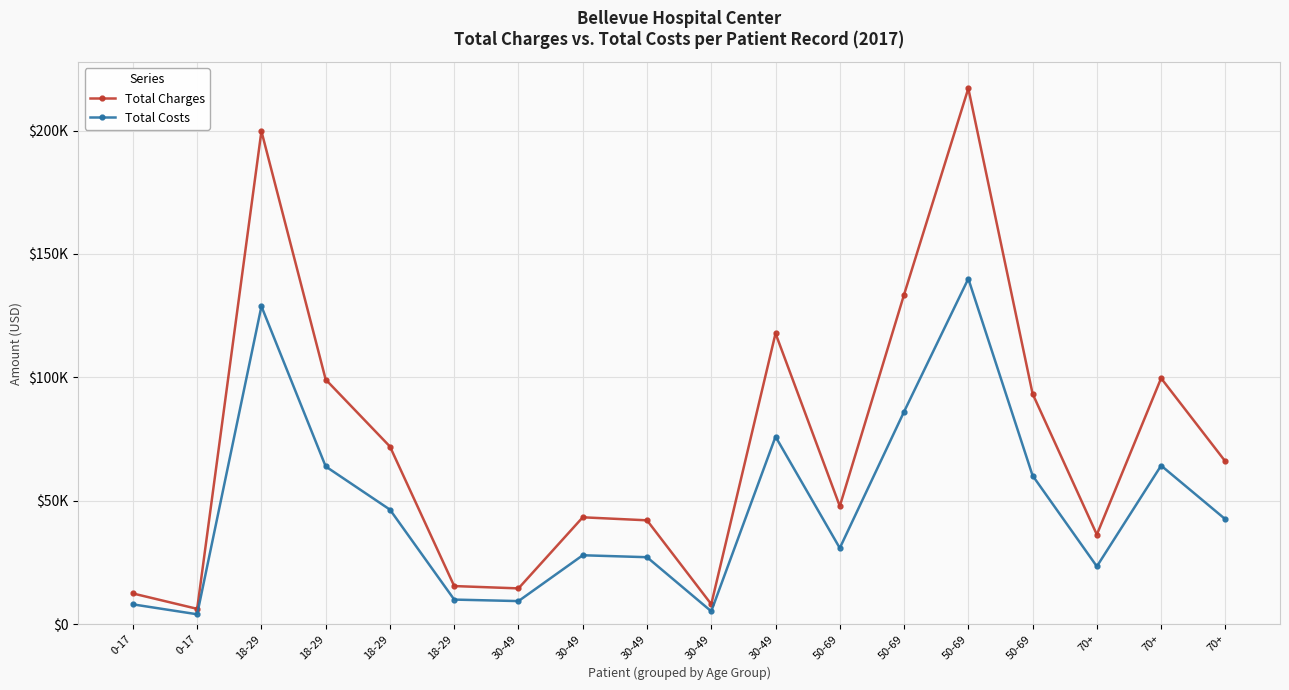

Is this an area chart (filled region under the line)?

No